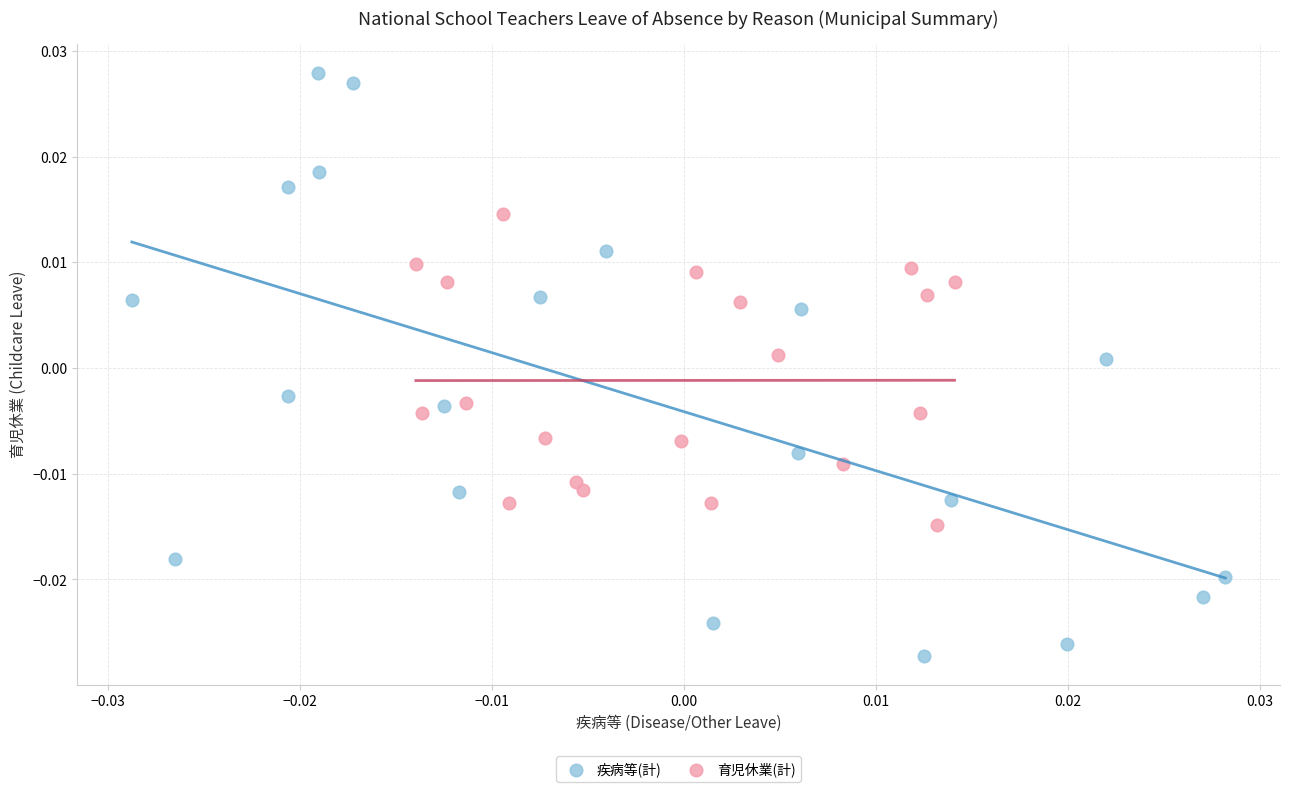

Which series contains the highest Y value?

疾病等(計)